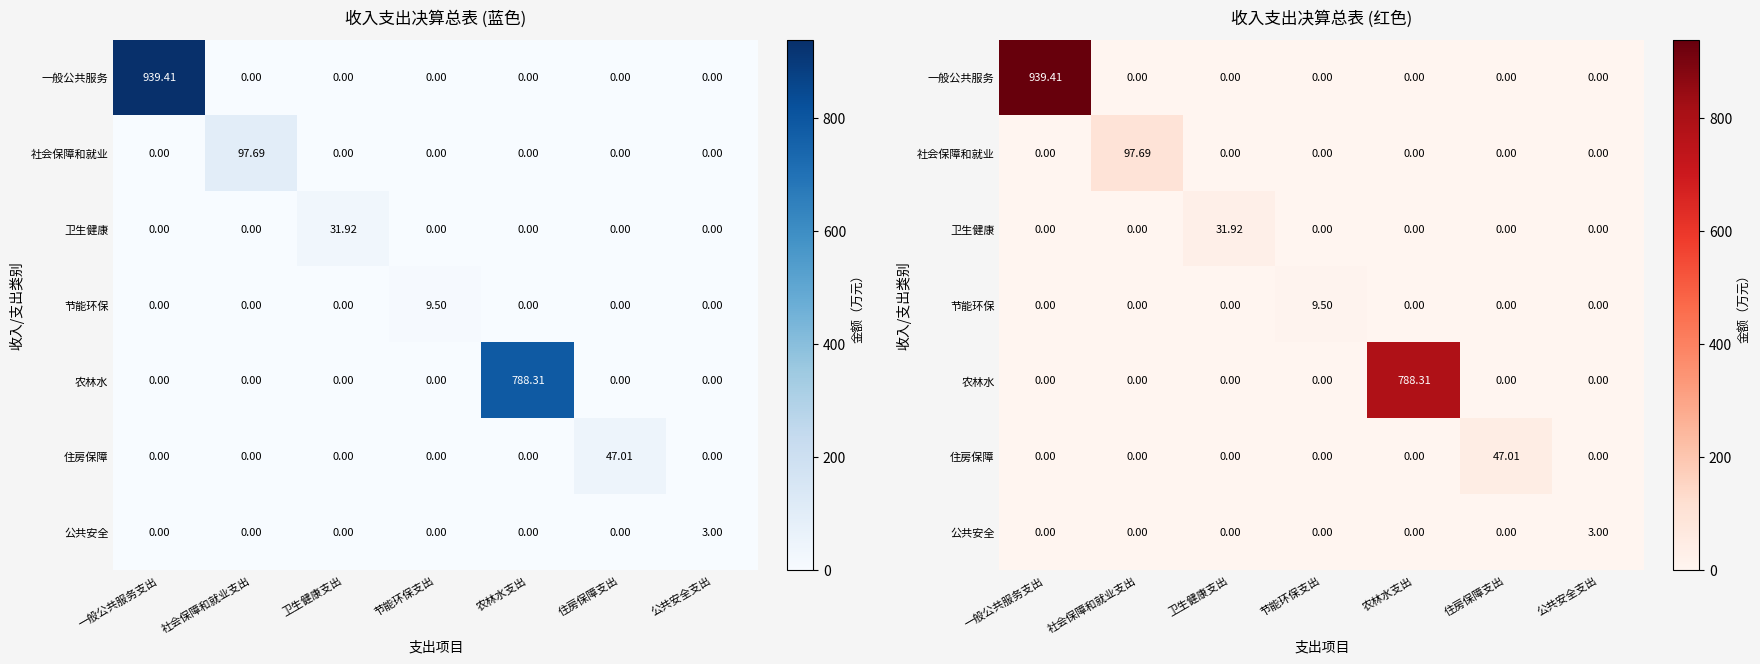

What is the spread (max minus min) of values at 卫生健康支出?

31.9